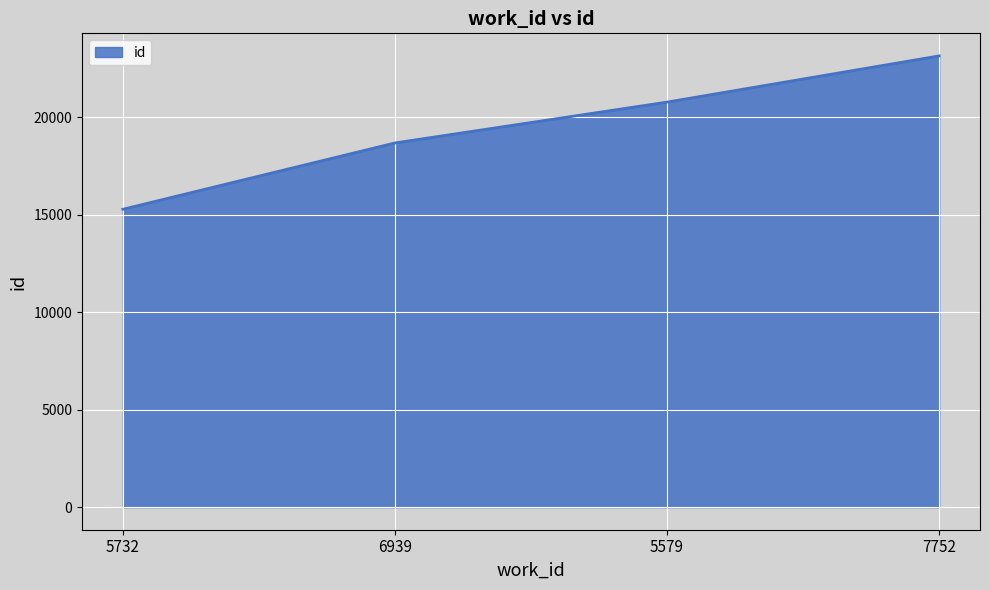

Rank the categories by value from highest to lowest.

7752, 5579, 6939, 5732